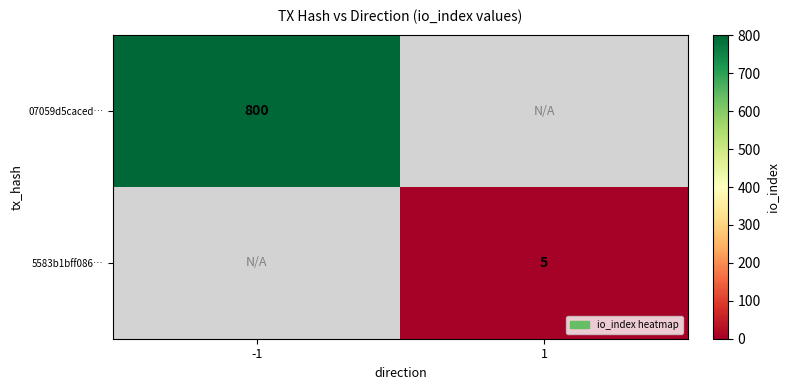

The 5583b1bff086… series shows 5 at 1. True or false?

True